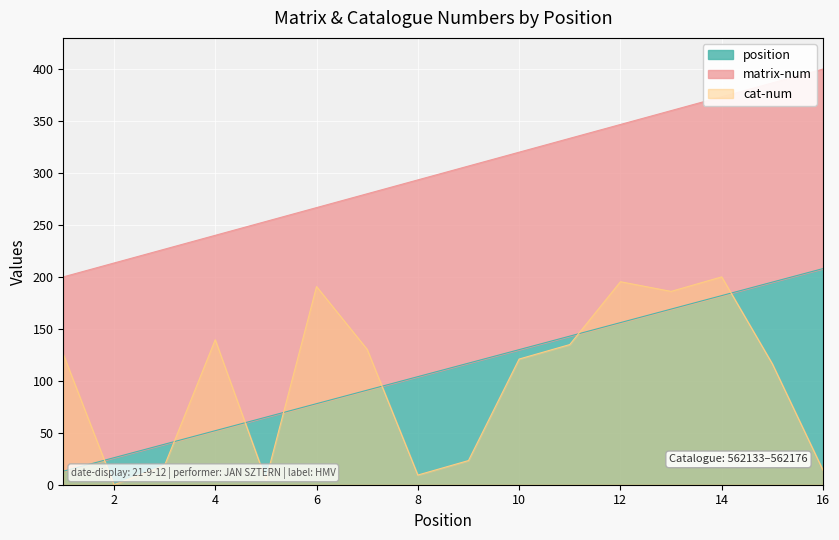

True or false: matrix-num has more than 0 interior local peaks.

False